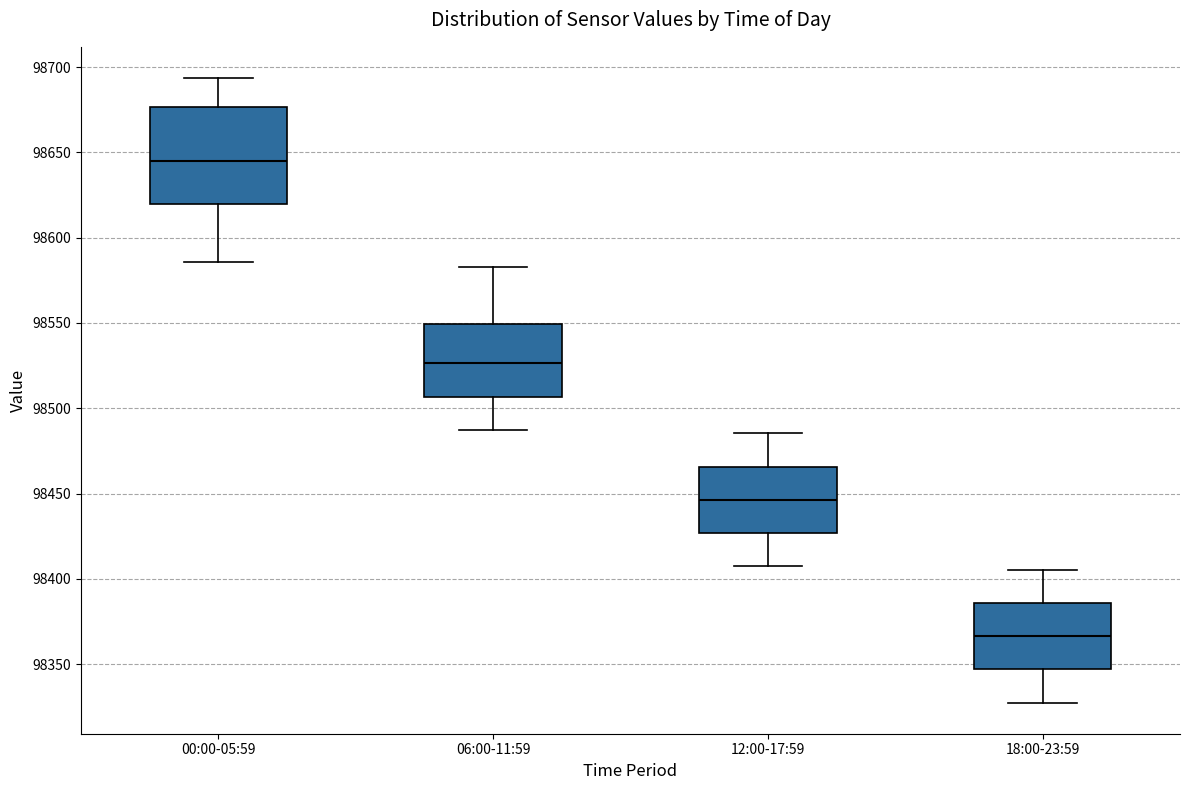

Which box has the lowest median line?

18:00-23:59